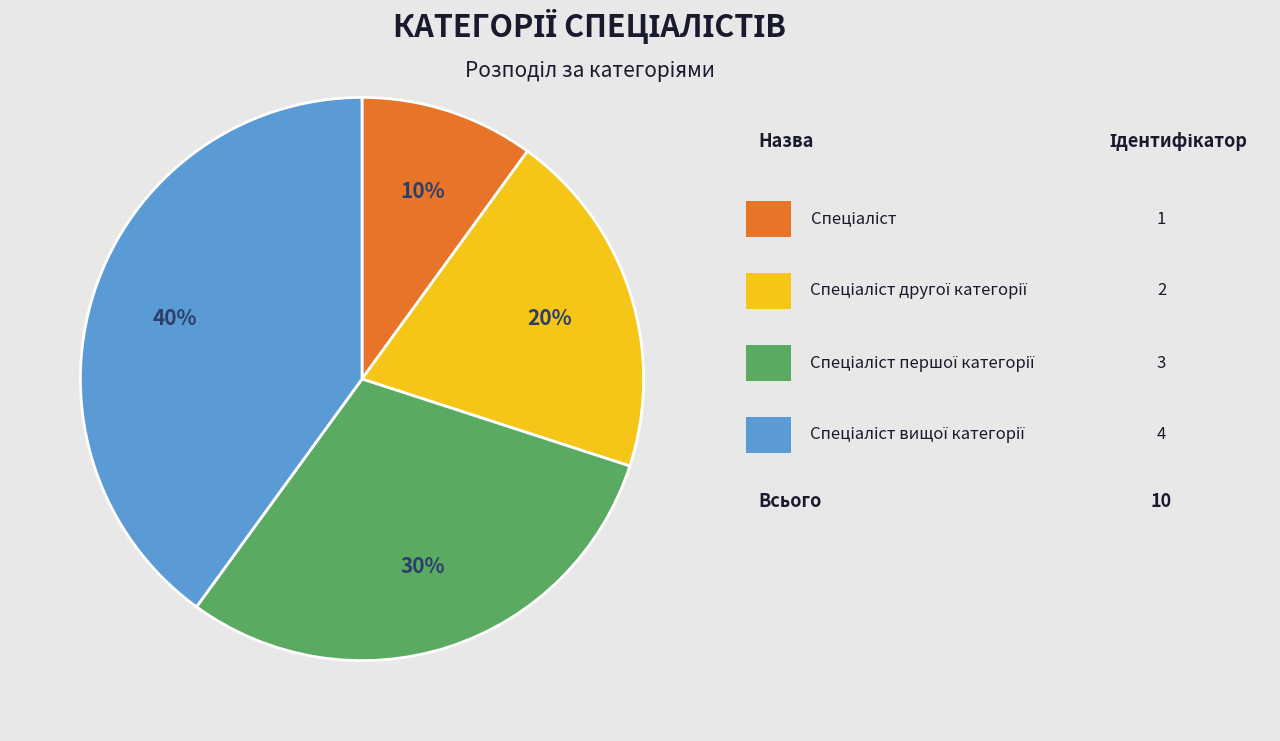

To the nearest percent, what is the difference between the largest and smallest slice percentages?

30%